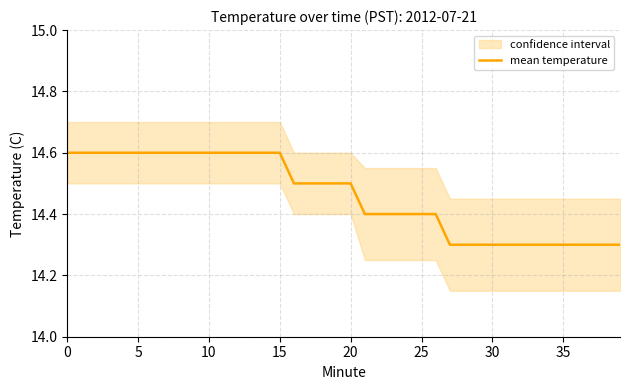

What is the difference between the second highest and second lowest values?

0.3